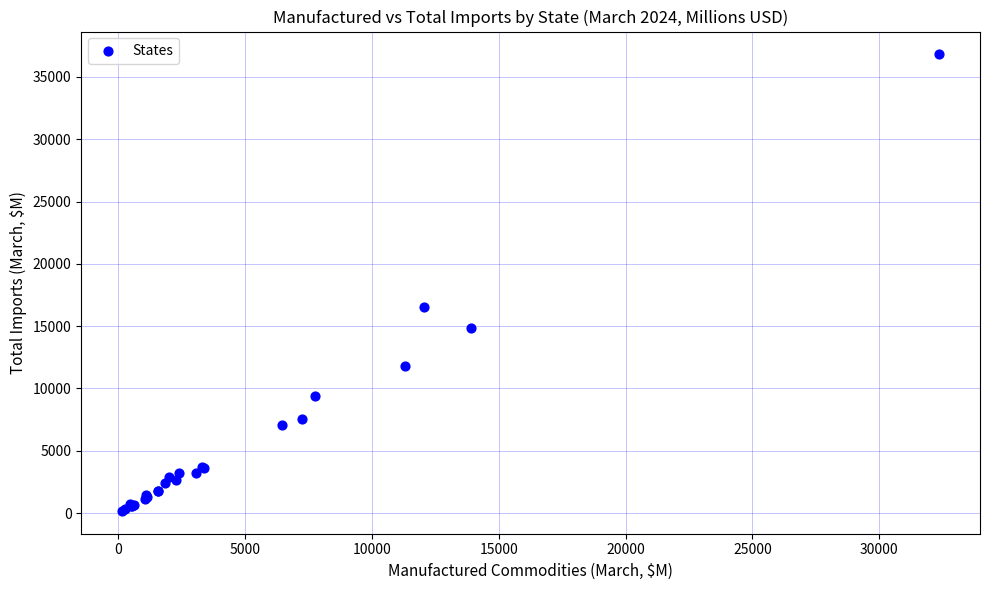

What Y value in the scatter plot is closest to 18494?

16574.2